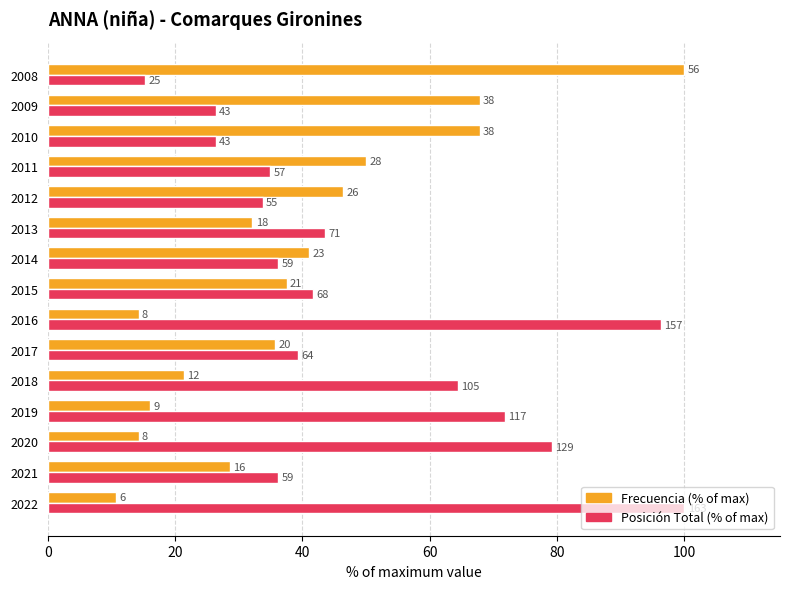

What are all the series names shown in the legend?

Frecuencia (% of max), Posición Total (% of max)